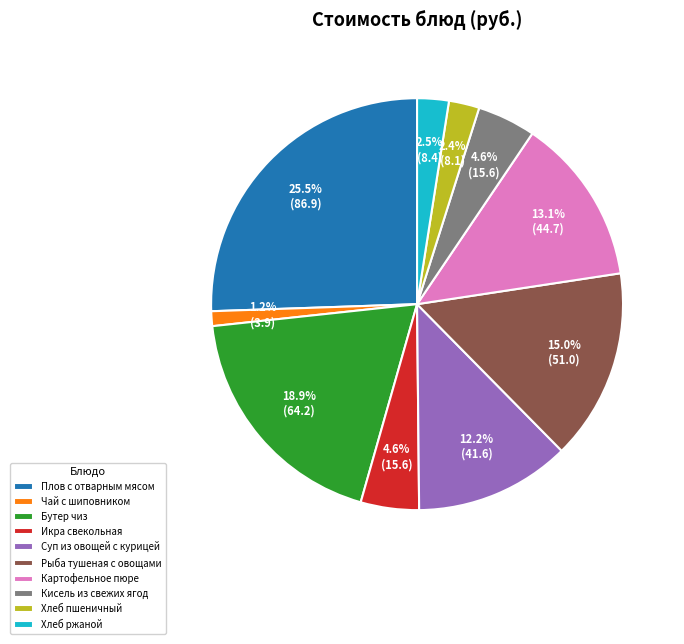

Approximately how many times larger is the value at Хлеб ржаной compared to Кисель из свежих ягод?

0.5